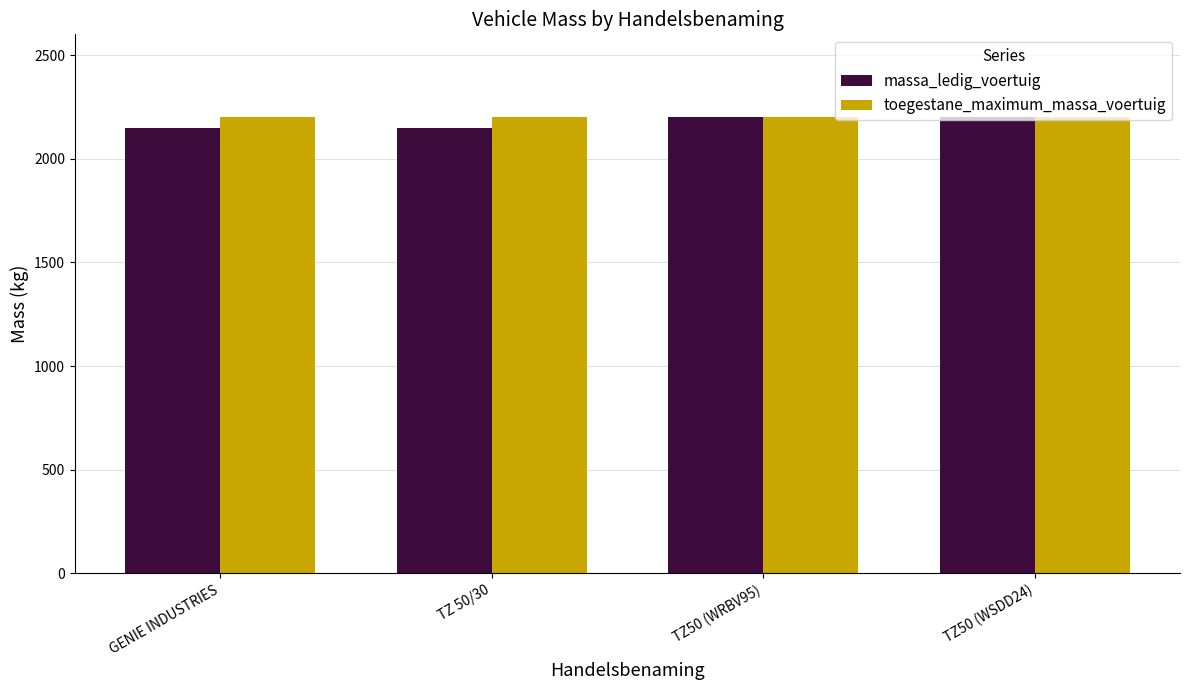

The toegestane_maximum_massa_voertuig series shows 3364 at GENIE INDUSTRIES. True or false?

False